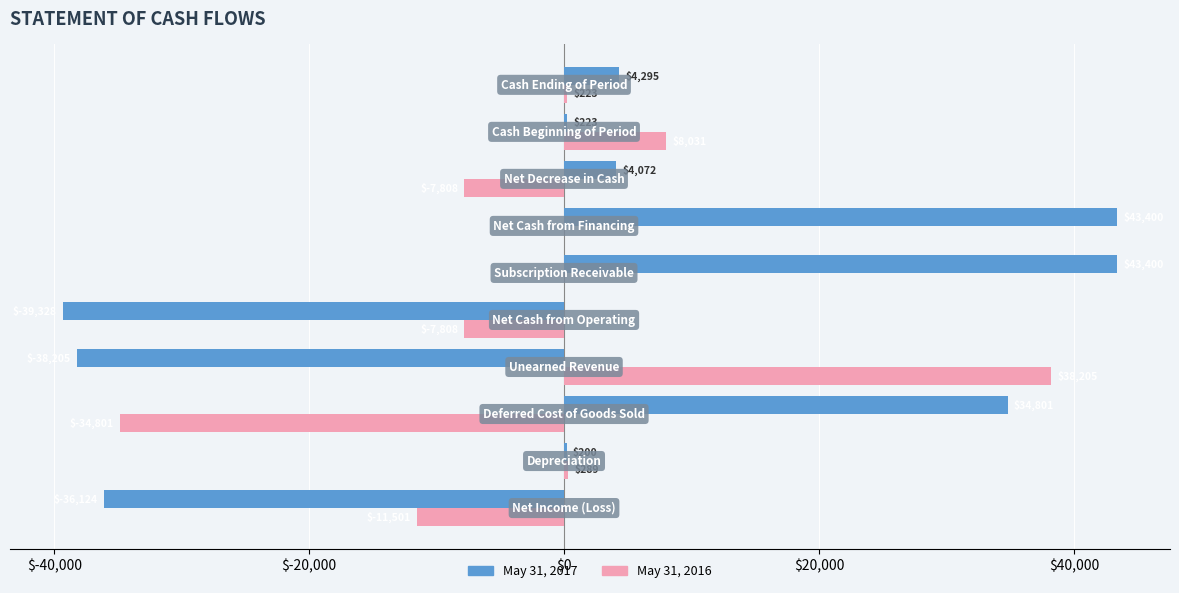

What is the highest value of the May 31, 2017 series?

43400